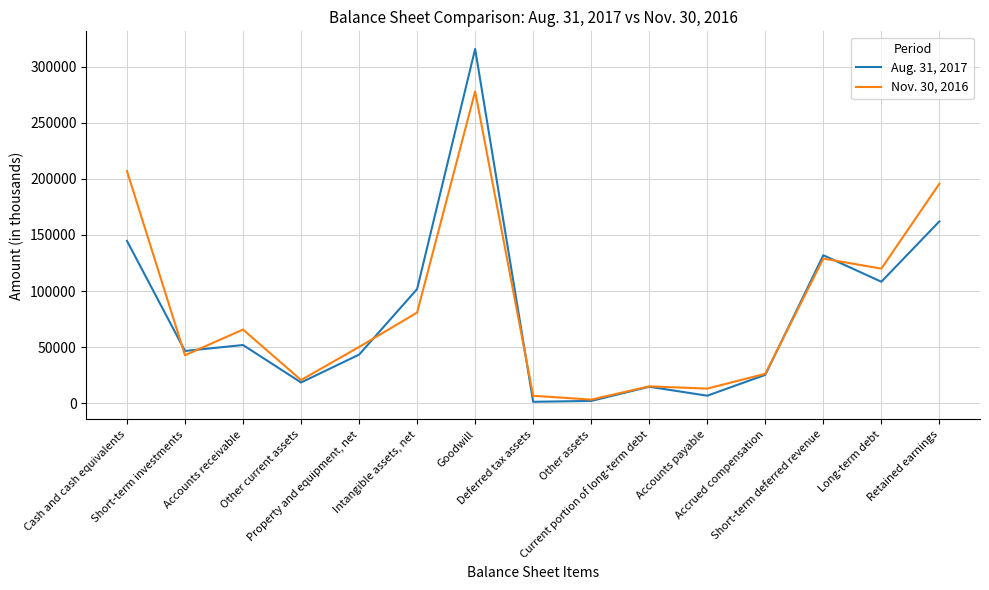

The value of Aug. 31, 2017 at Retained earnings is 162139. True or false?

True